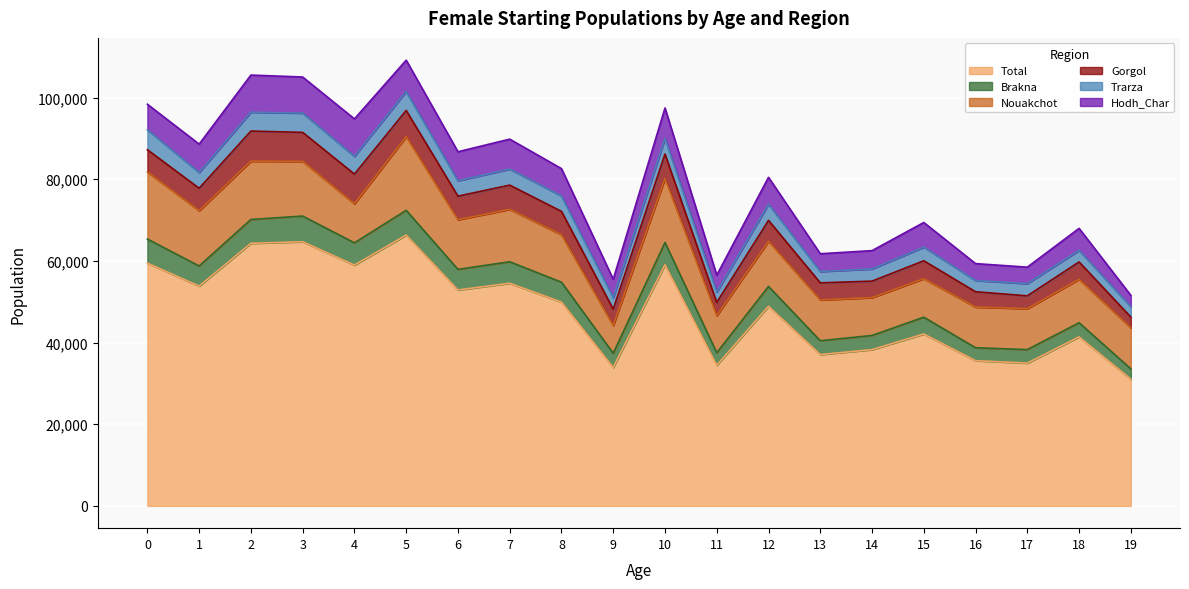

True or false: Trarza and Nouakchot cross at least once.

False